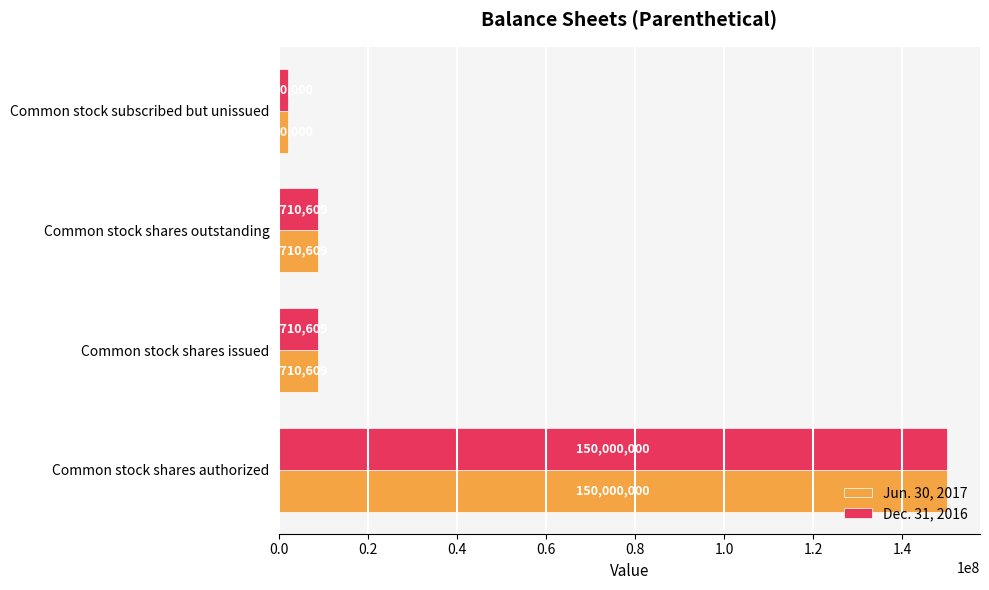

At which category is the sum across all series the highest?

Common stock shares authorized